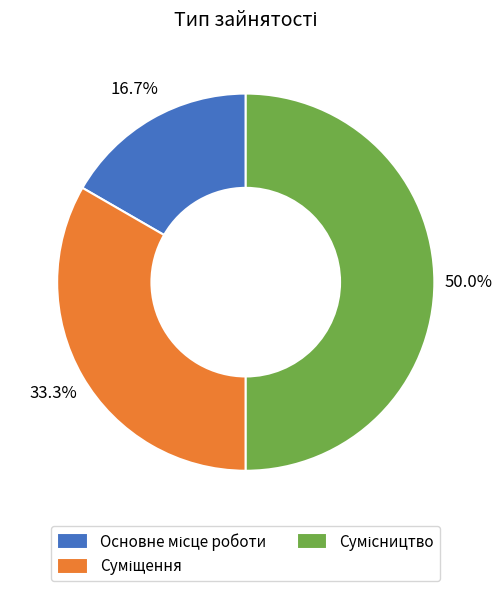

Count the number of slices in the pie.

3